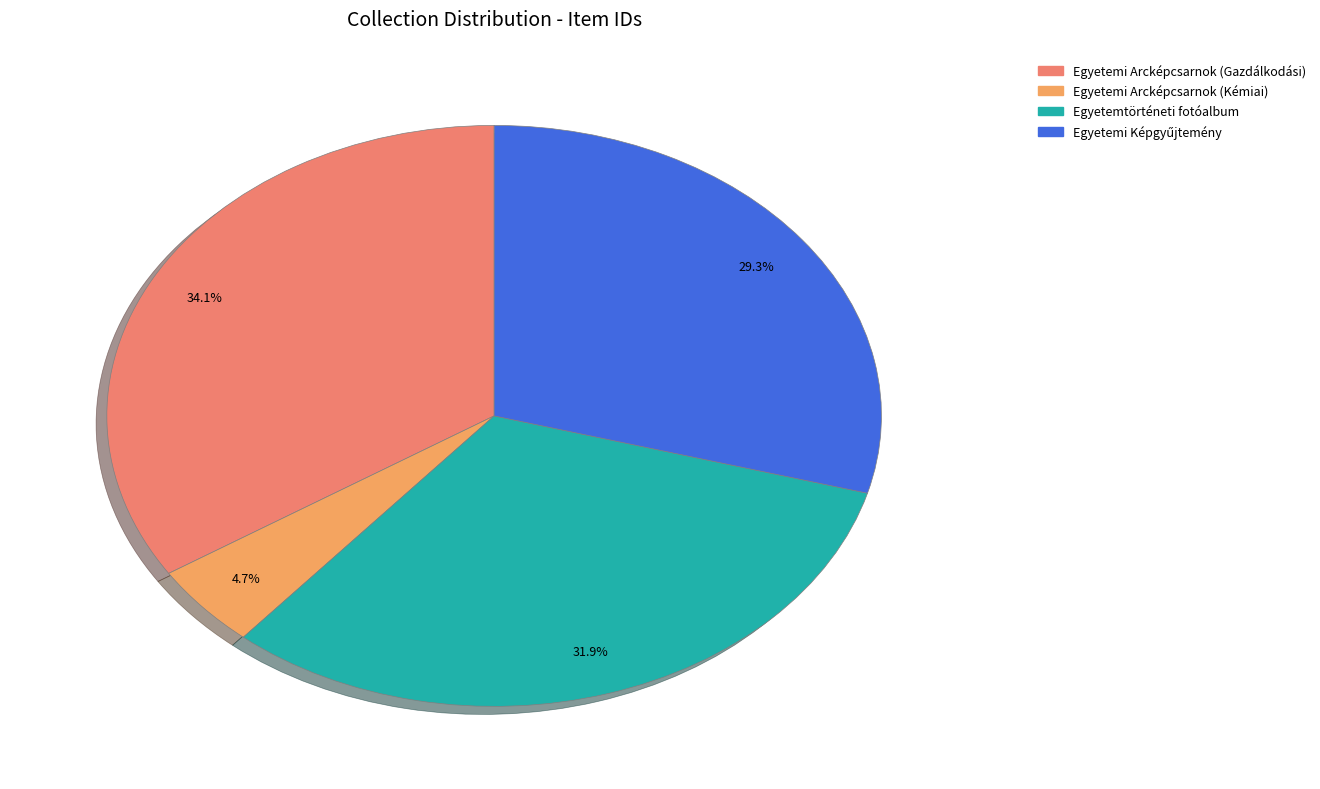

Is it true that Egyetemi Képgyűjtemény is 37% of the pie?

False